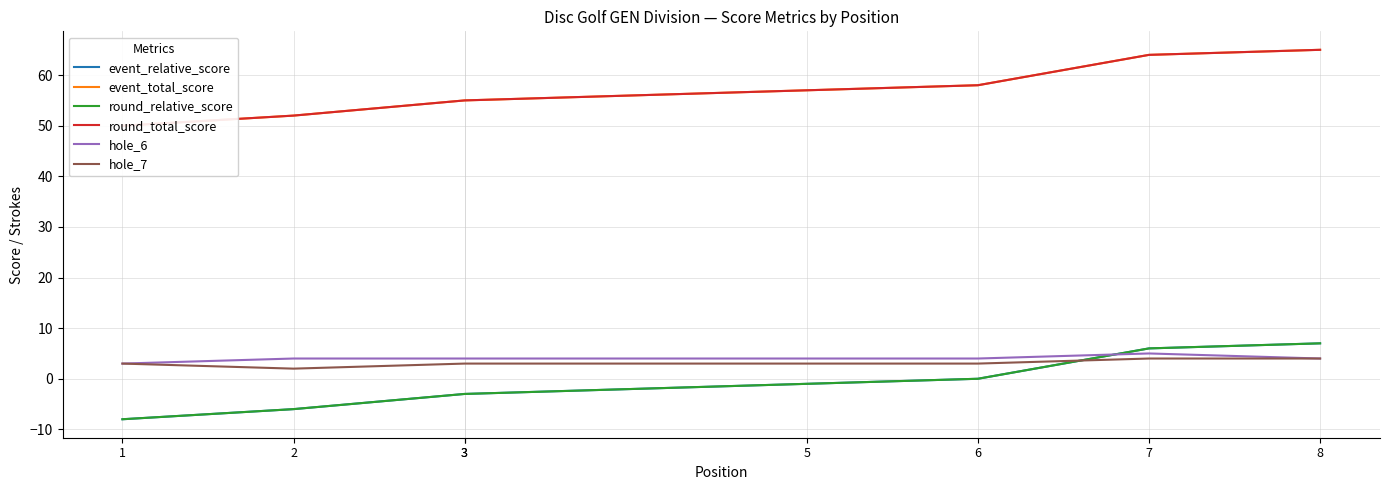

The round_relative_score series shows 0 at 5. True or false?

False